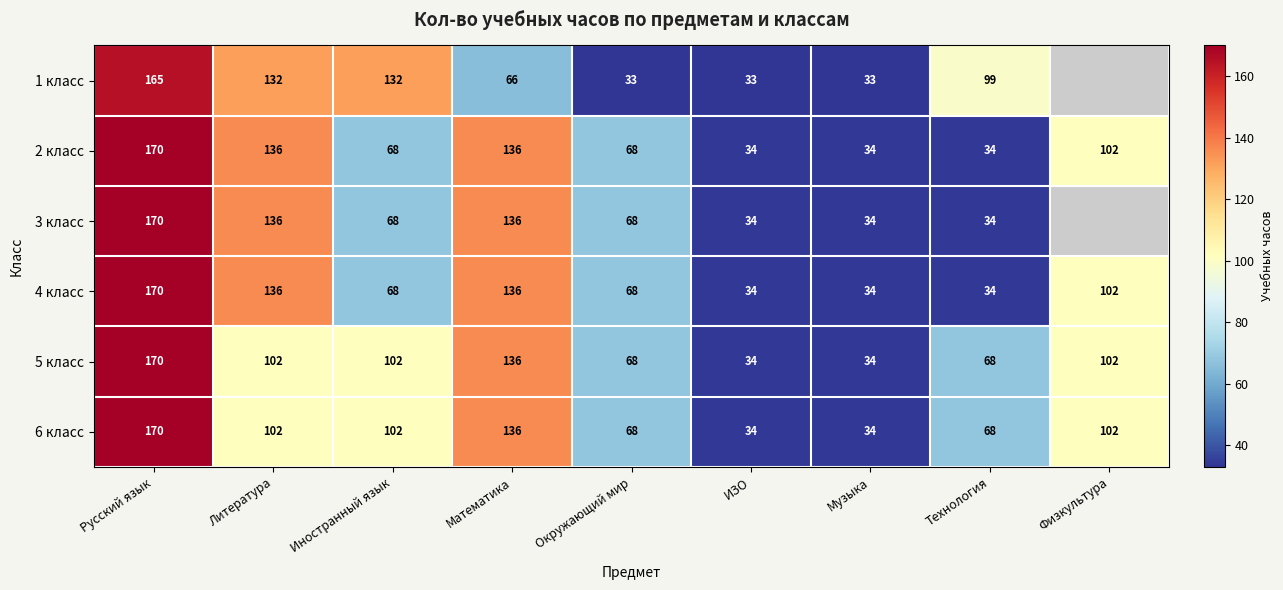

Between ИЗО and Технология, which series saw the biggest shift?

1 класс